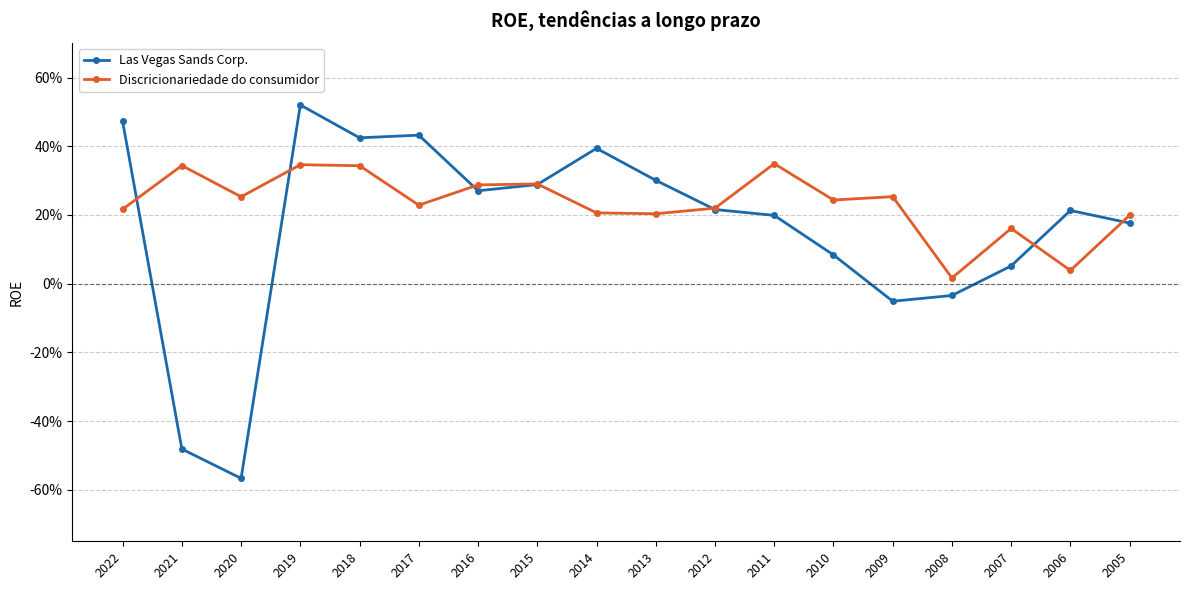

What are all the series names shown in the legend?

Las Vegas Sands Corp., Discricionariedade do consumidor